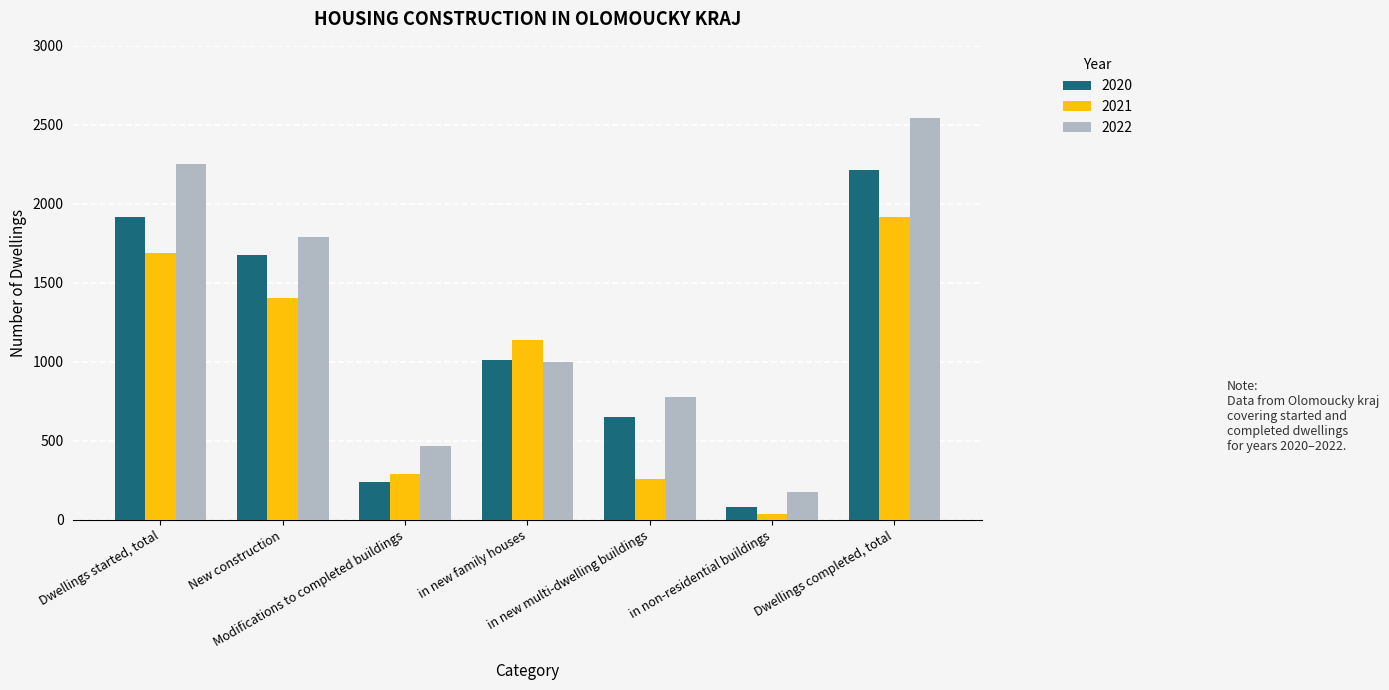

At which category is the sum across all series the highest?

Dwellings completed, total